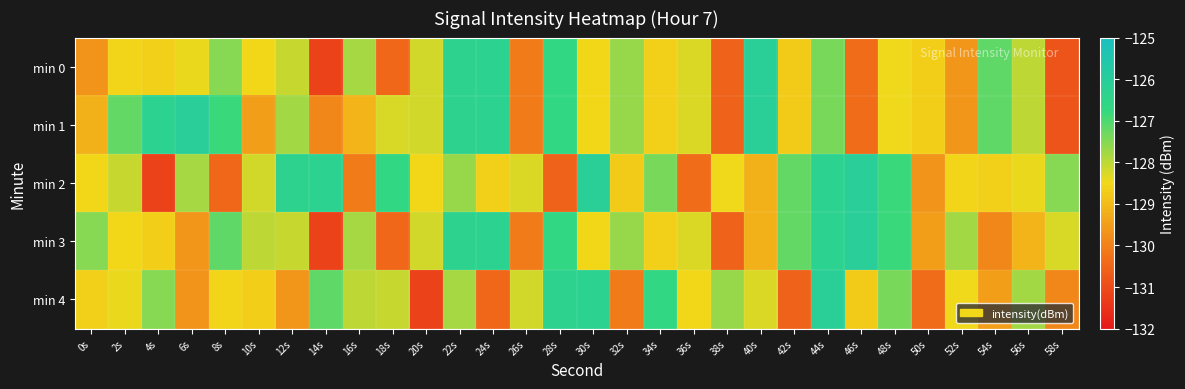

Rank the series at 8s from lowest to highest value.

min 2, min 4, min 0, min 3, min 1